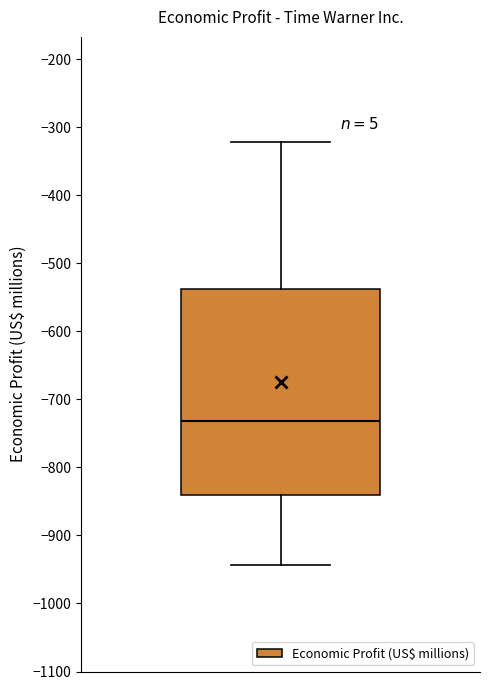

Transcribe this box plot: give where the median line is, the range the box spans, and where the two whiskers end, as read against the y-axis. The values are not printed on the chart, so give them approximately, as read against the axis.

median -730, box -840 to -540, whiskers -940 to -320